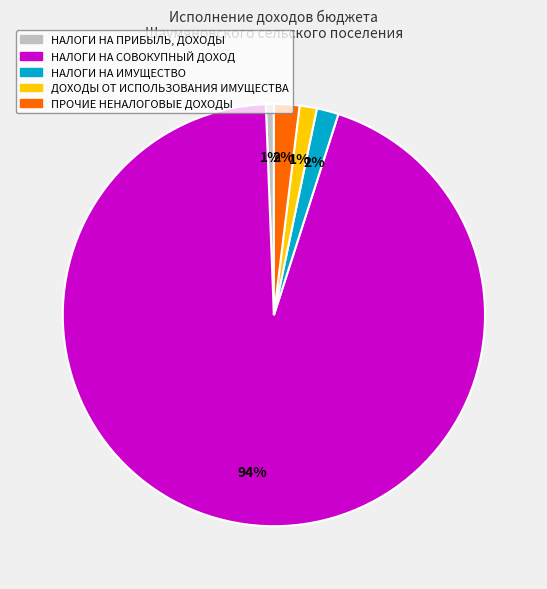

To the nearest percent, what percentage of the pie is НАЛОГИ НА ИМУЩЕСТВО?

2%